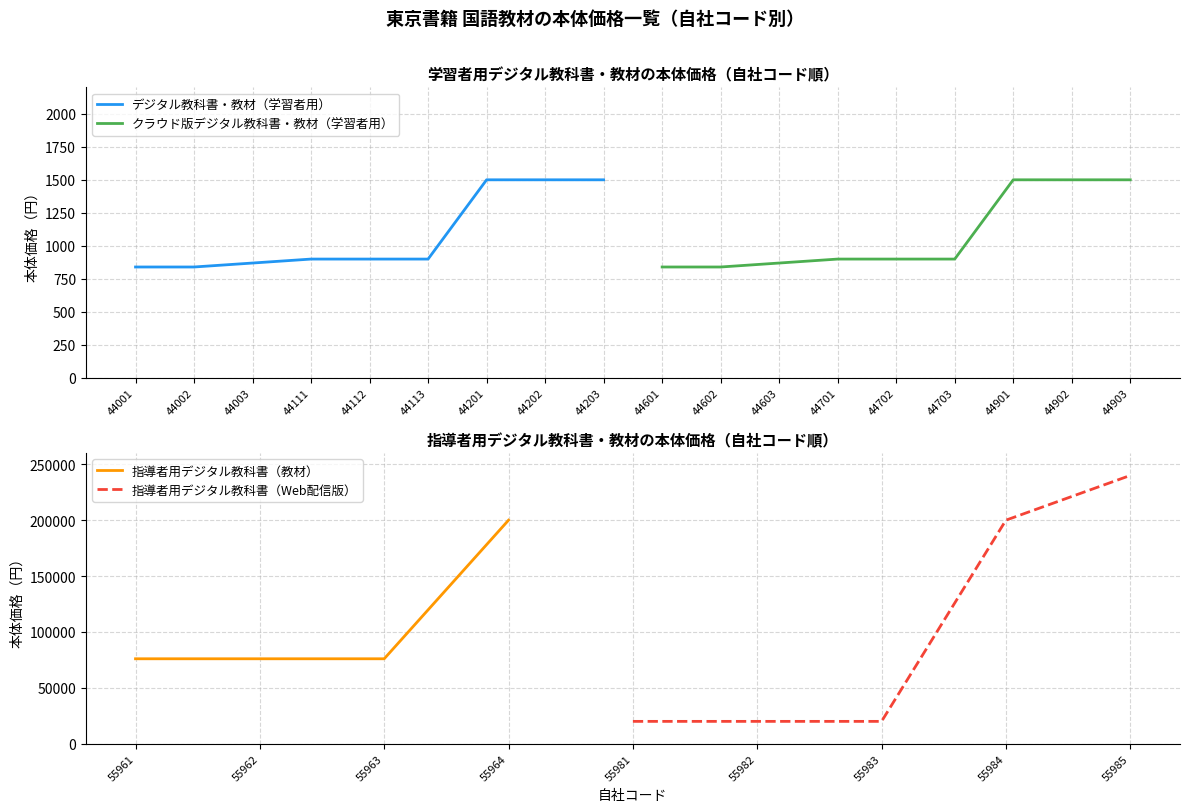

The value of デジタル教科書・教材（学習者用） at 44003 is 1216. True or false?

False